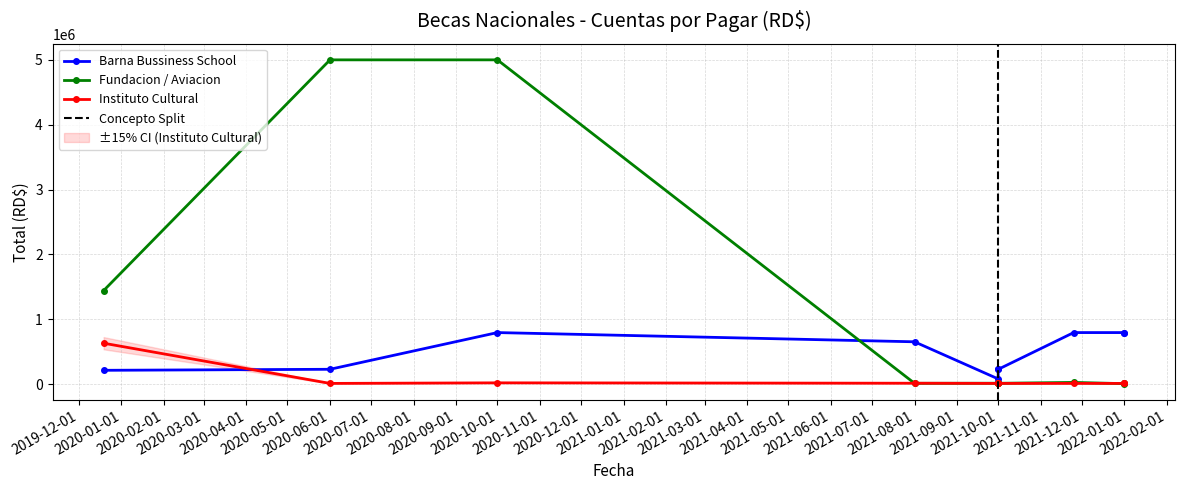

How many intersections are there between Instituto Cultural and Fundacion / Aviacion?

4